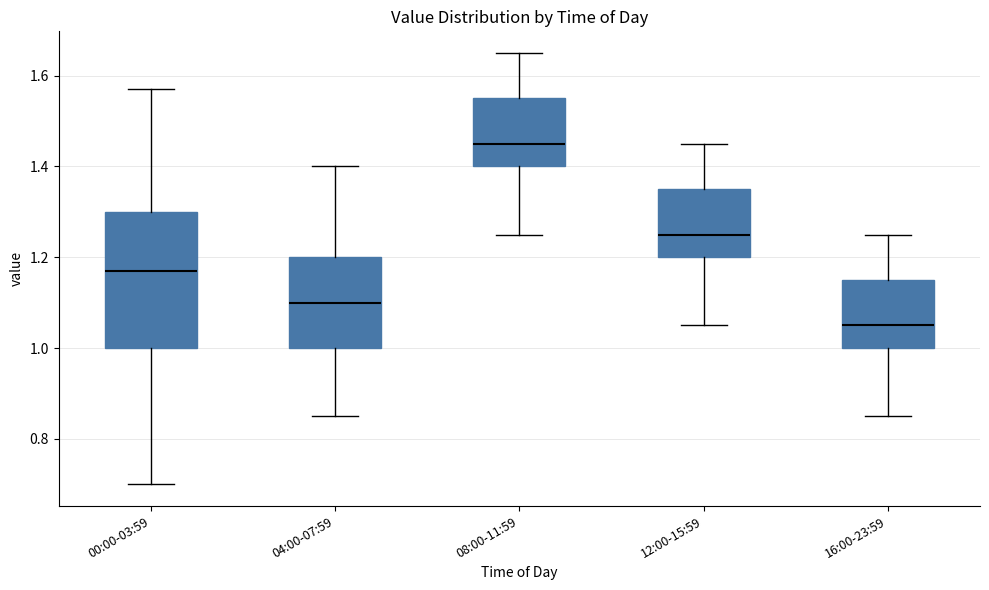

Which box's median line is the lowest?

16:00-23:59